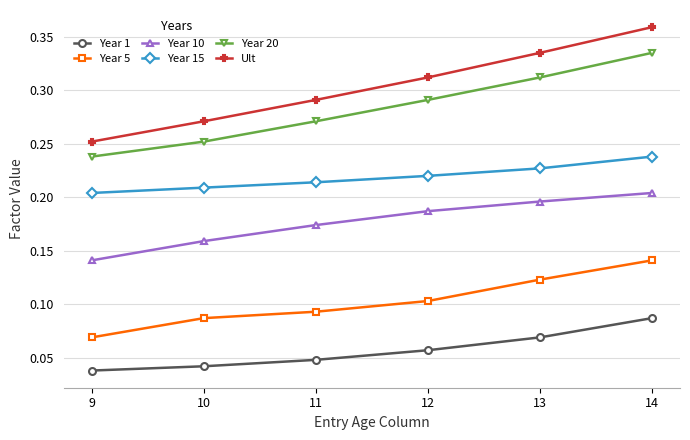

The Year 1 series shows 0.0 at 12. True or false?

False